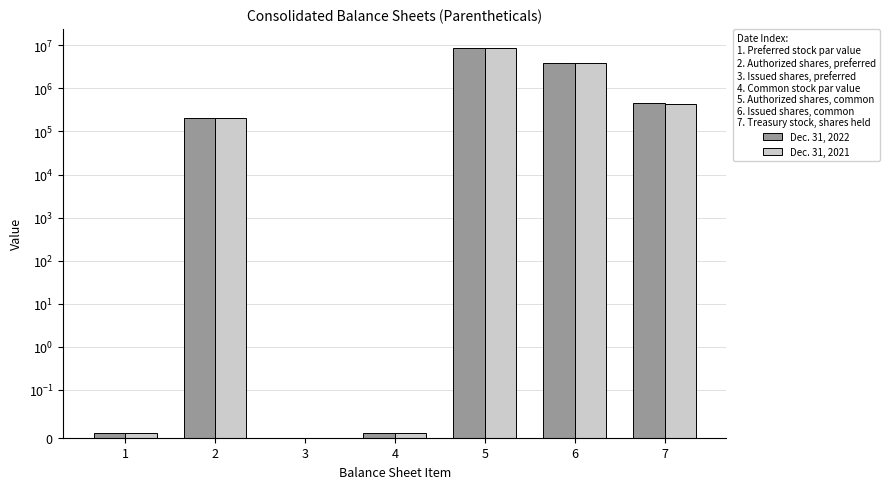

At which label does Dec. 31, 2022 first exceed 200000?

5